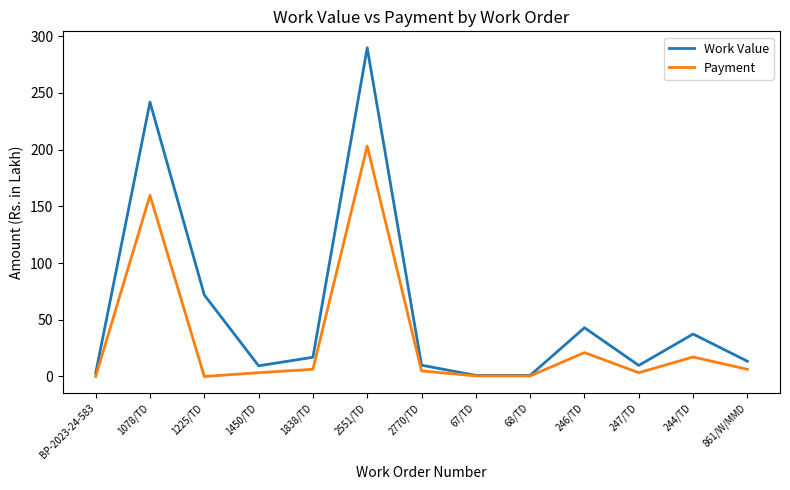

Is it true that Work Value equals 138.3 at 2551/TD?

False